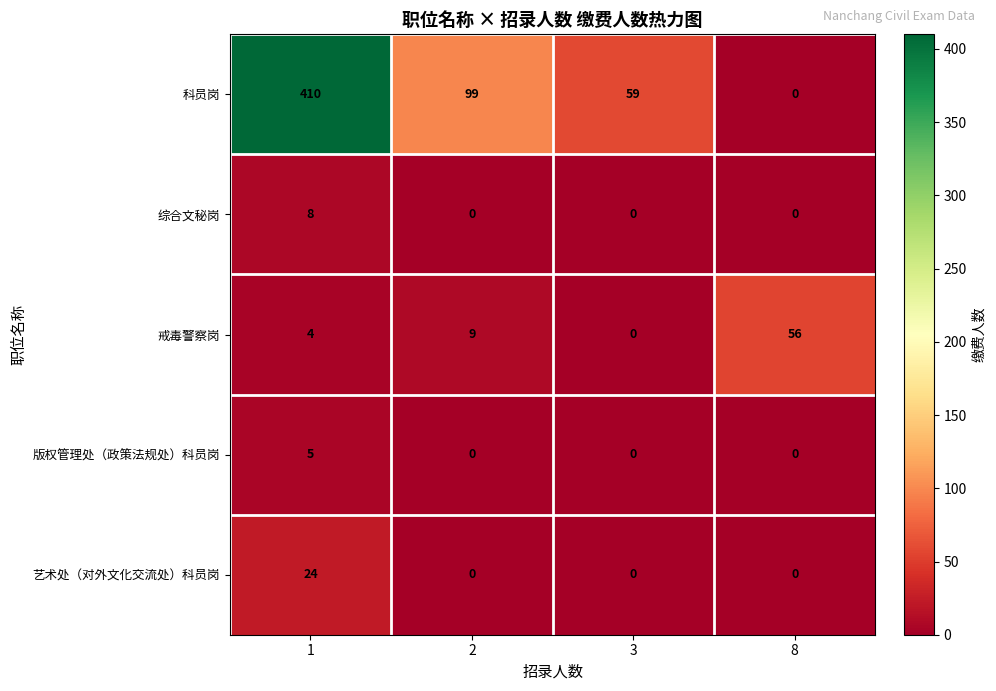

What is the total value across all series at 8?

56